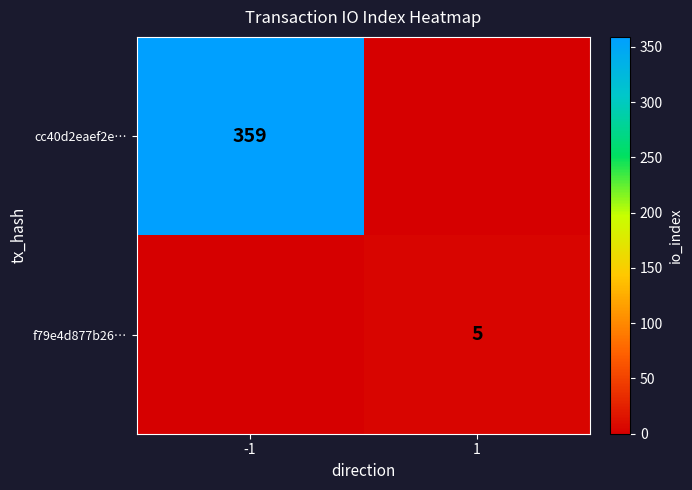

Is it true that f79e4d877b26… equals 3 at 1?

False